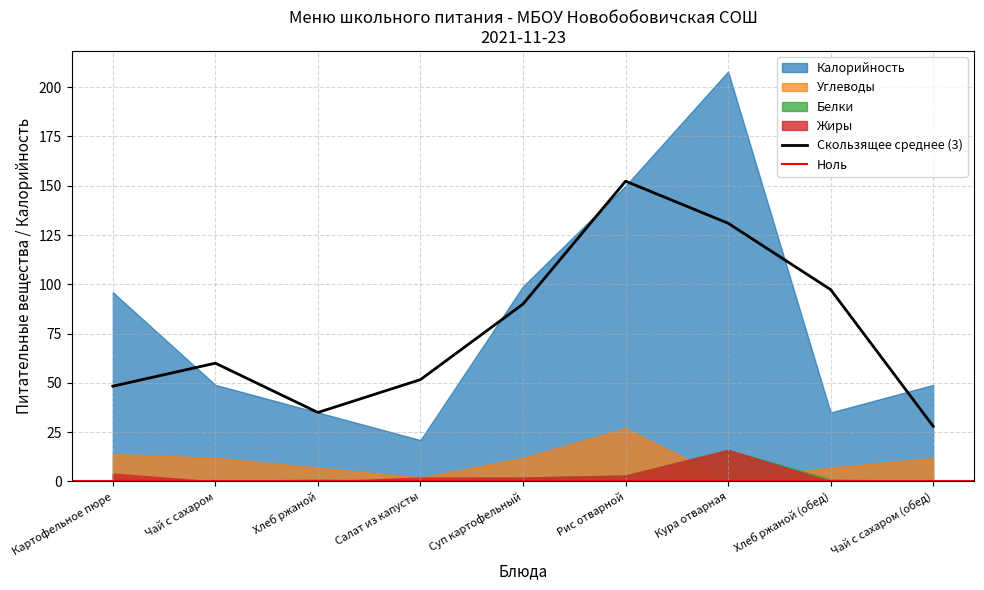

The Жиры series shows 0 at Хлеб ржаной. True or false?

True